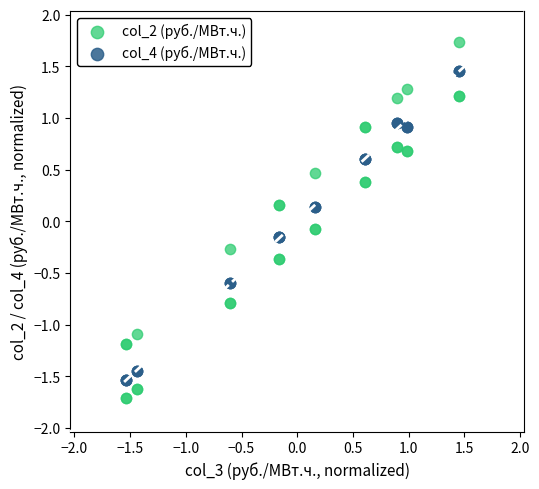

Which series has the widest spread of Y values?

col_2 (руб./МВт.ч.)